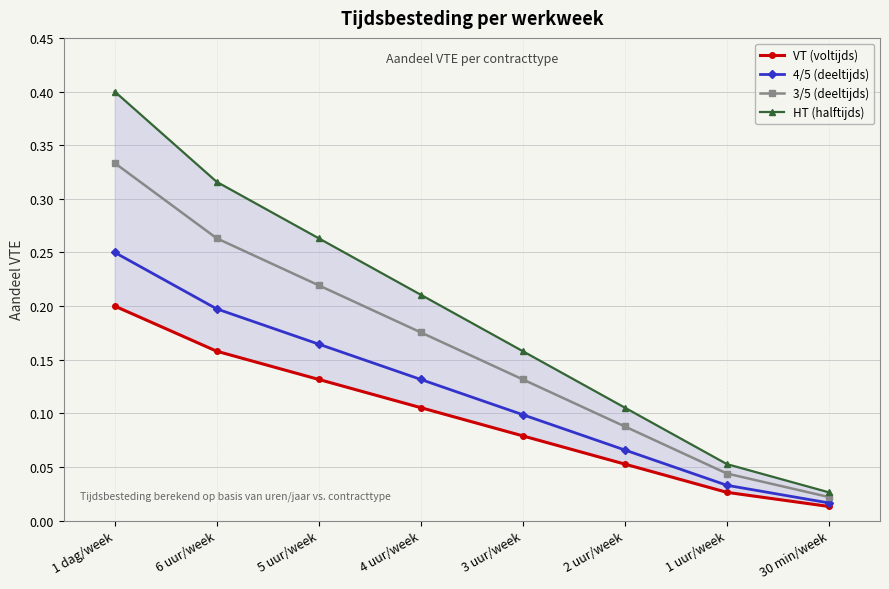

What is the sum of all VT (voltijds) values?

0.8